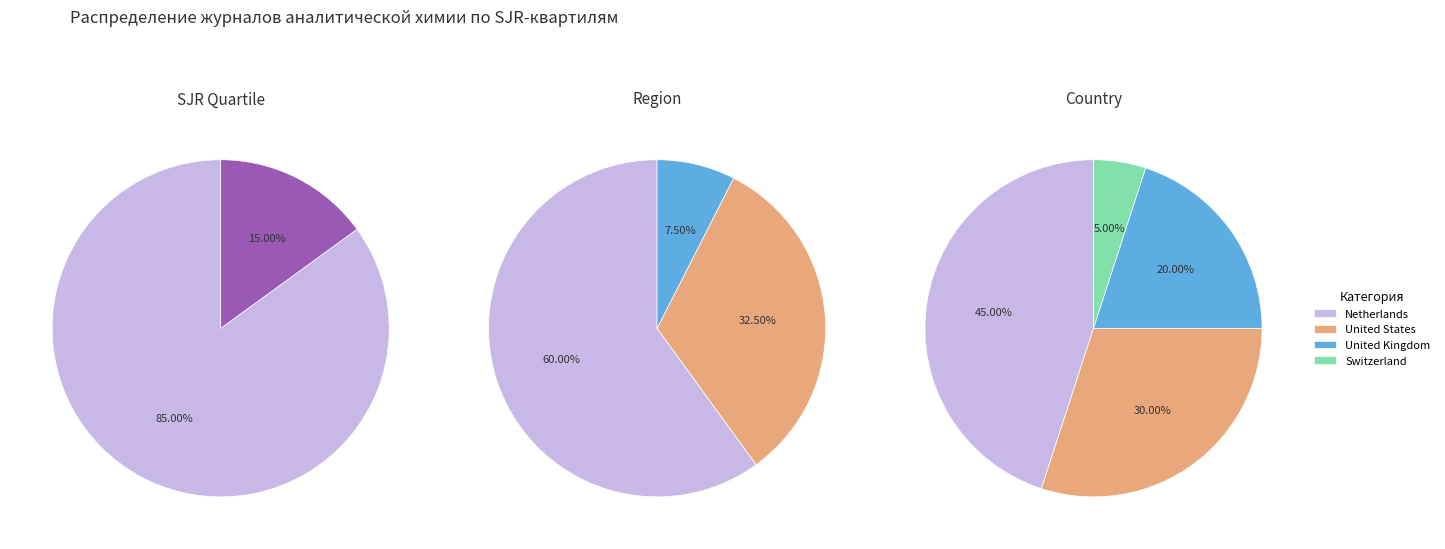

How many slices are in this pie chart?

4